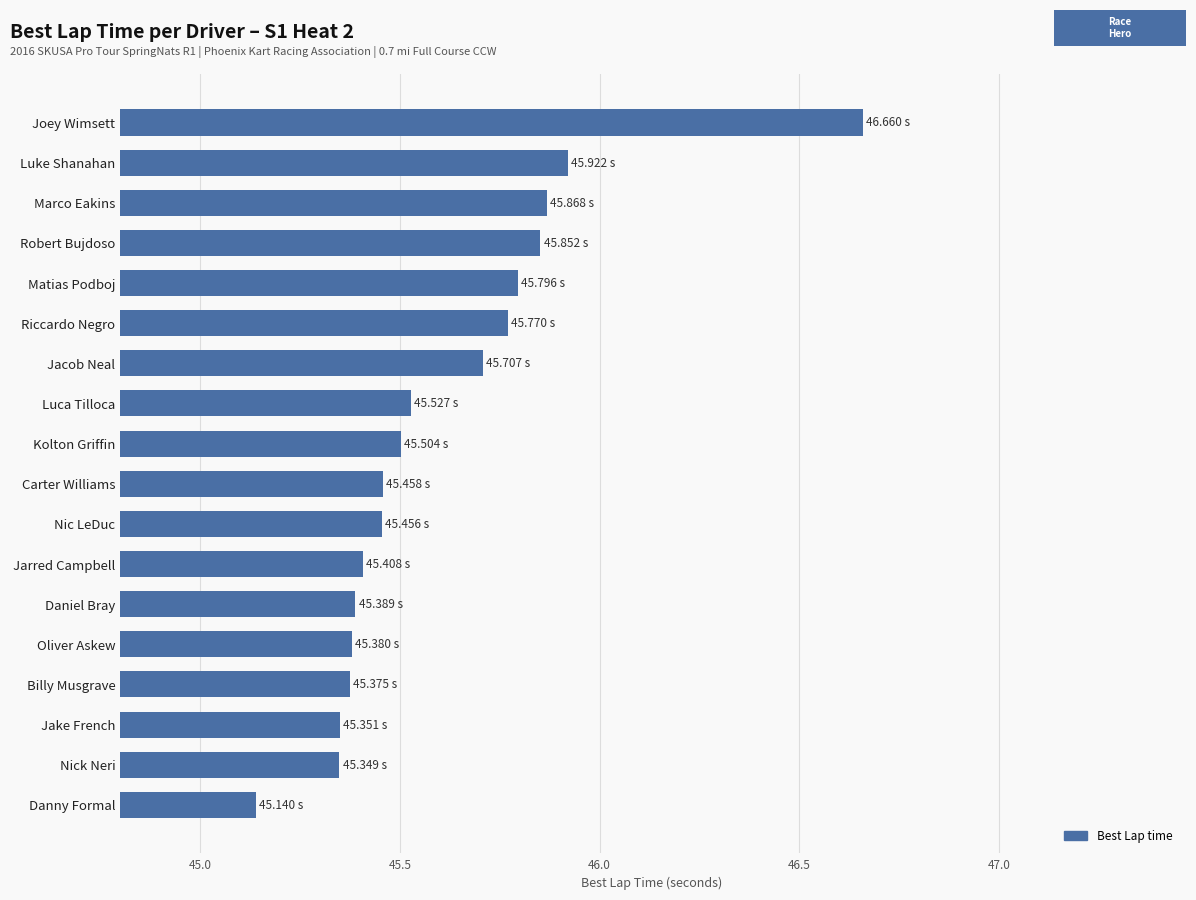

At which category does the chart reach its minimum across all series?

Danny Formal